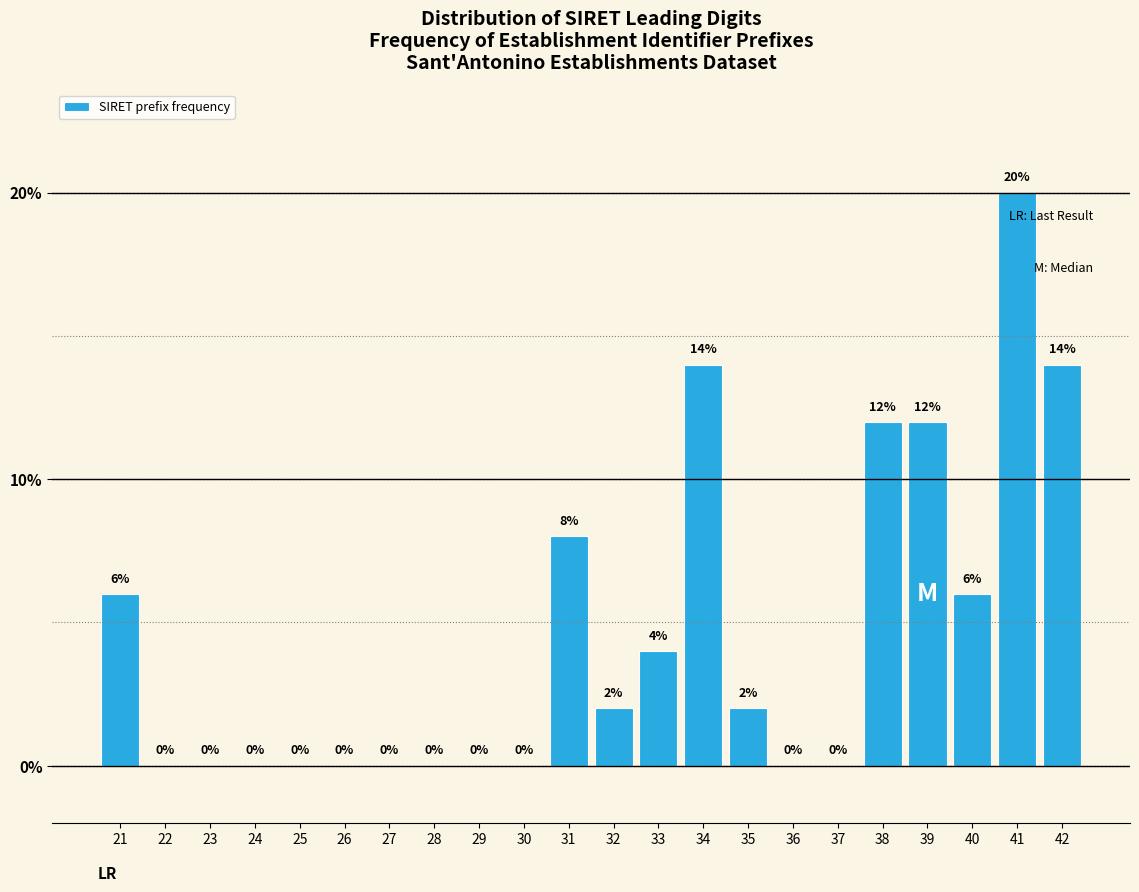

Reading left to right, transcribe all the data shown in this chart.

21=6.0	22=0.0	23=0.0	24=0.0	25=0.0	26=0.0	27=0.0	28=0.0	29=0.0	30=0.0	31=8.0	32=2.0	33=4.0	34=14.0	35=2.0	36=0.0	37=0.0	38=12.0	39=12.0	40=6.0	41=20.0	42=14.0